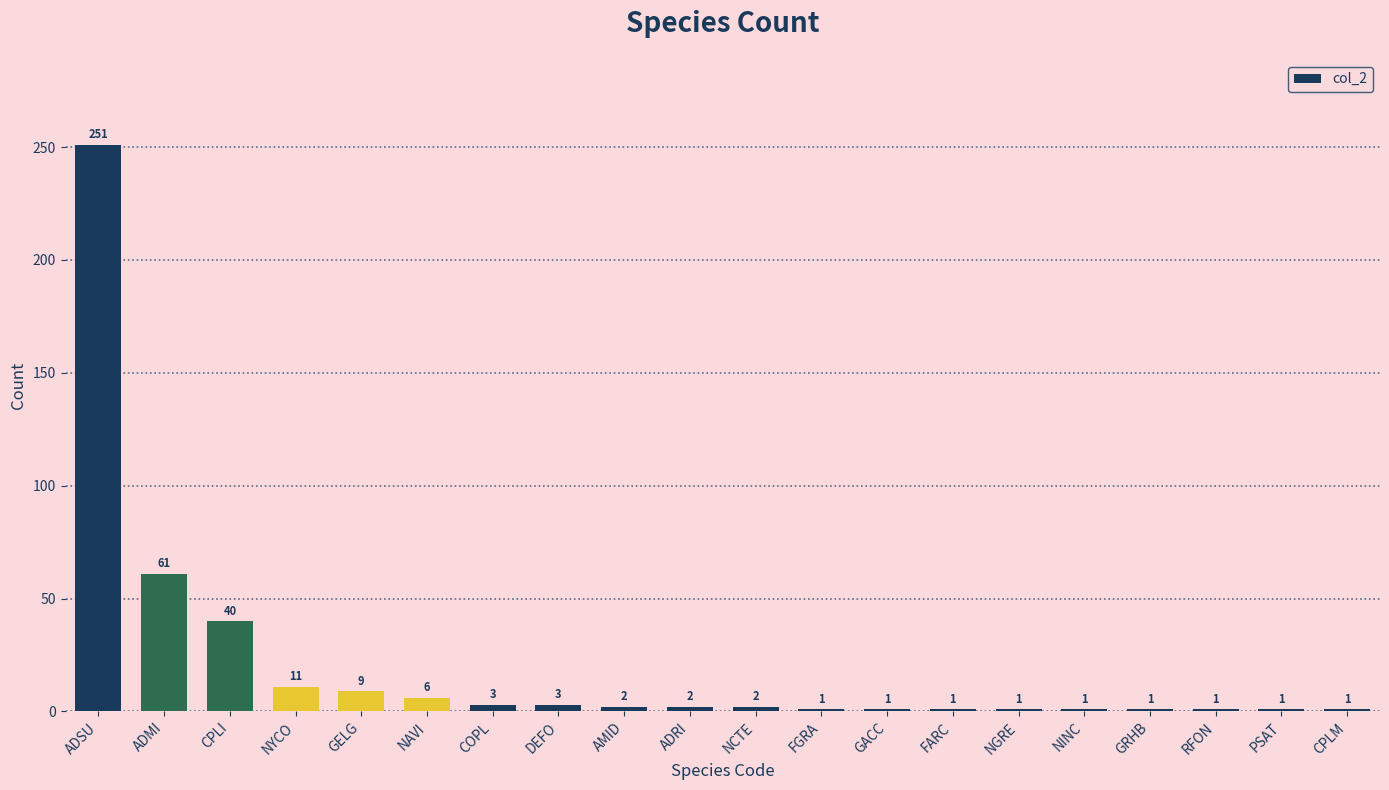

Where does the data first go above 2?

ADSU